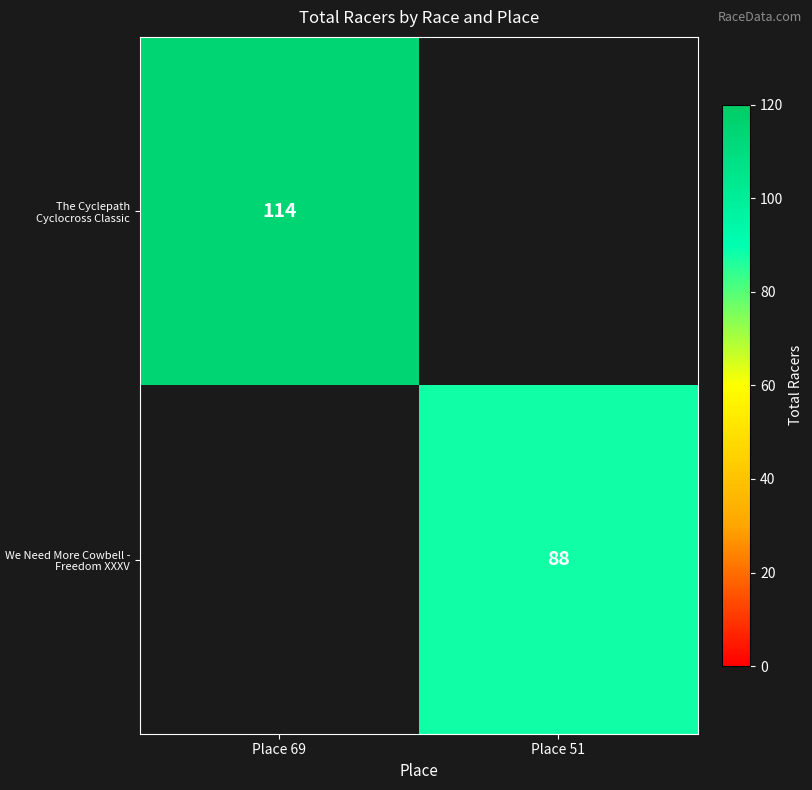

How many distinct data groups are displayed?

2